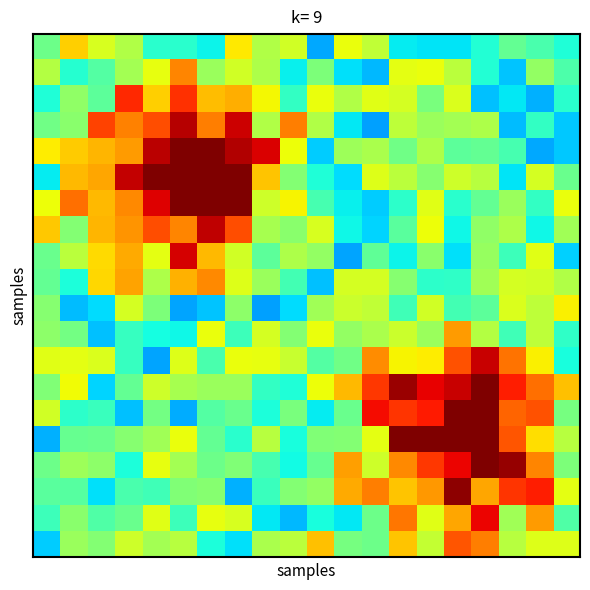

How many series are shown in this chart?

20